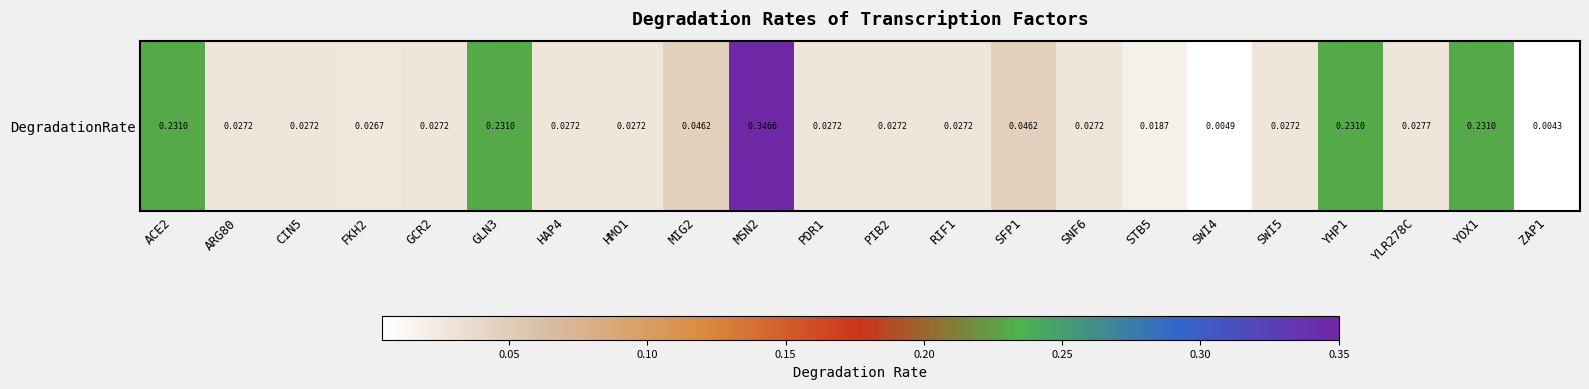

Where is the data nearest to the value 0?

ZAP1